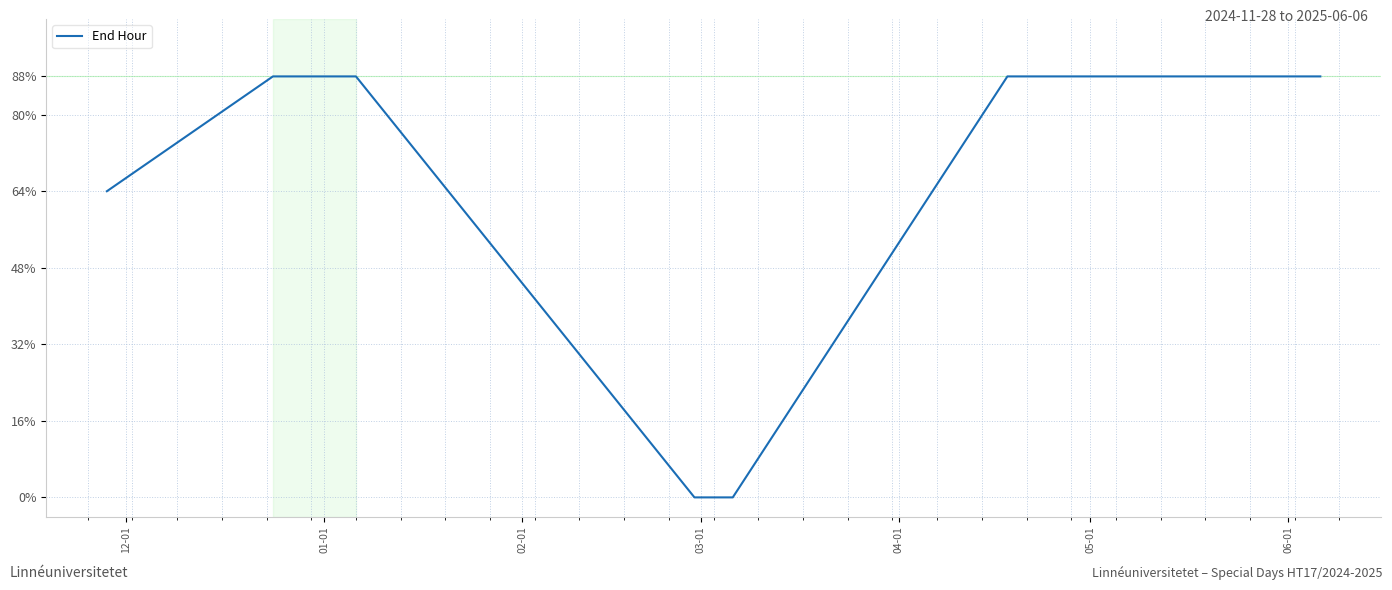

Does the chart have visible grid lines?

Yes